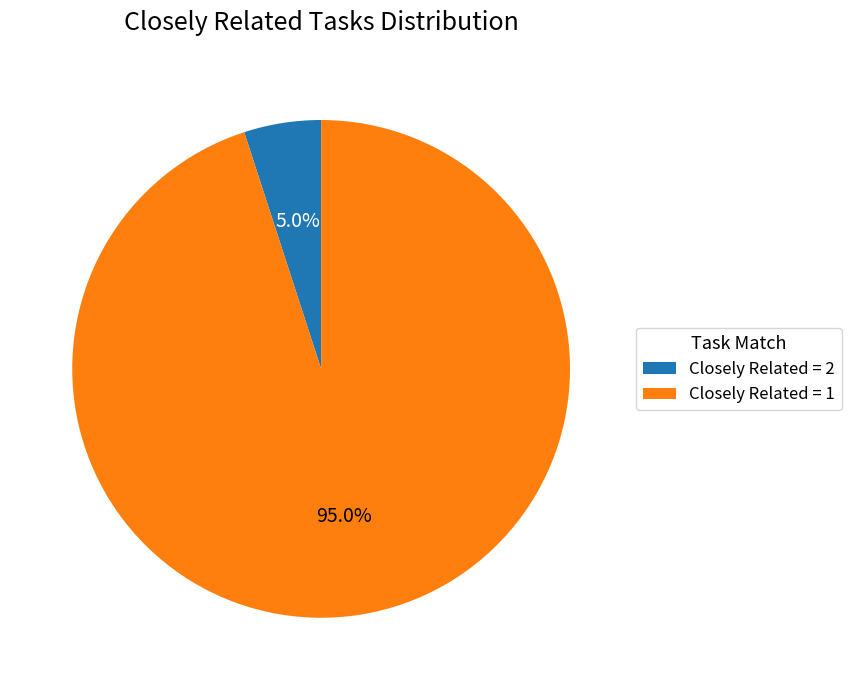

Which slice is the smallest?

Closely Related = 2